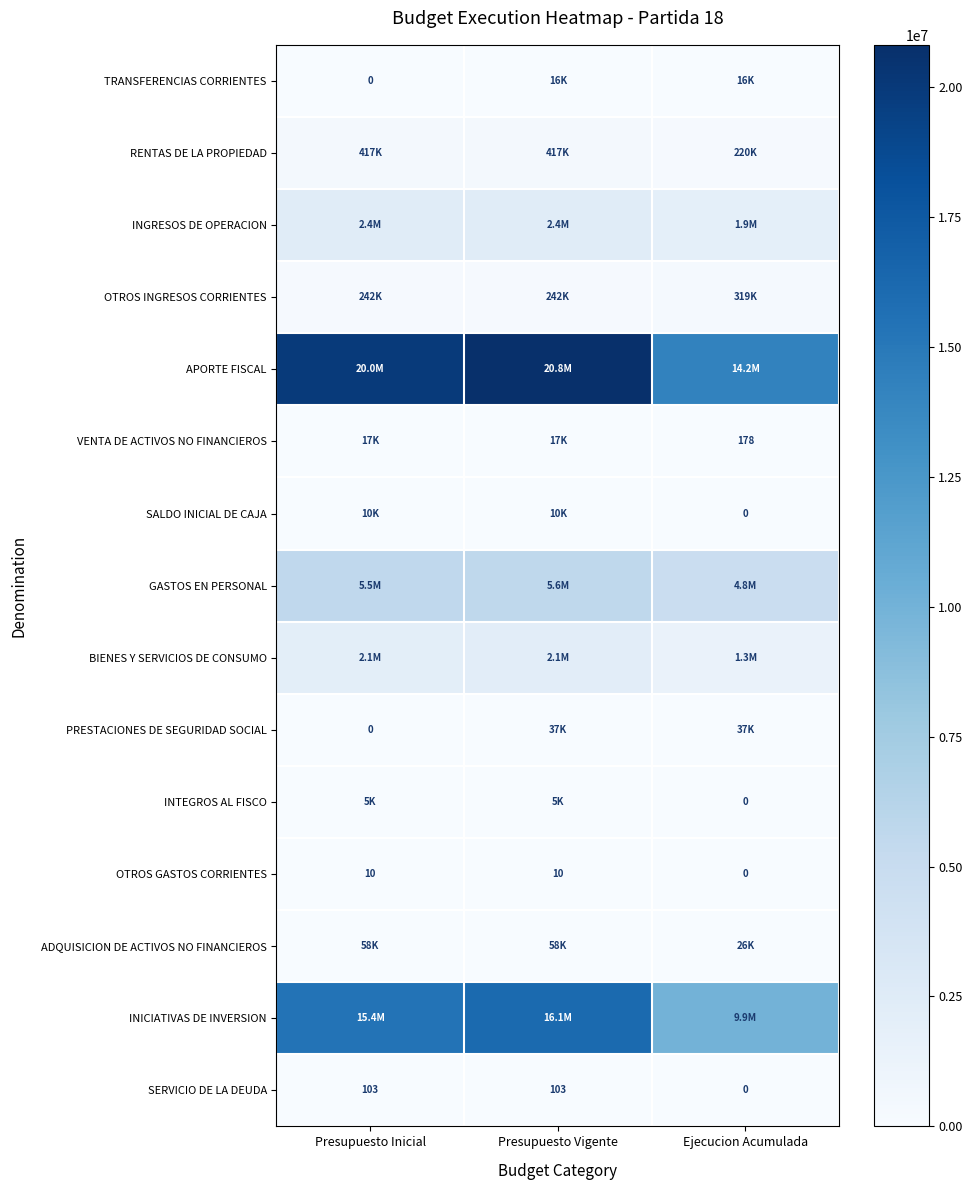

At how many categories does at least one series exceed 8509385?

3